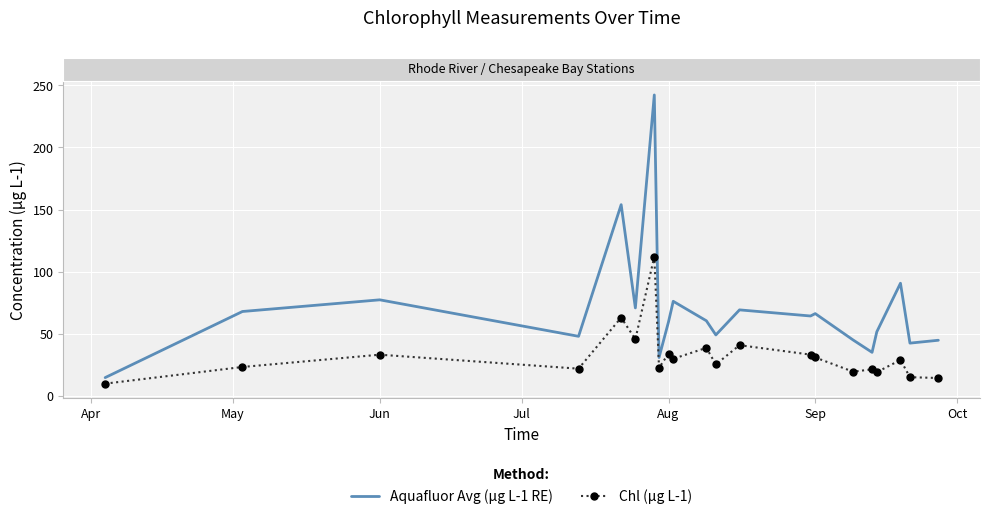

What is the difference between the maximum and minimum values in the Aquafluor Avg (µg L-1 RE) series?

227.4